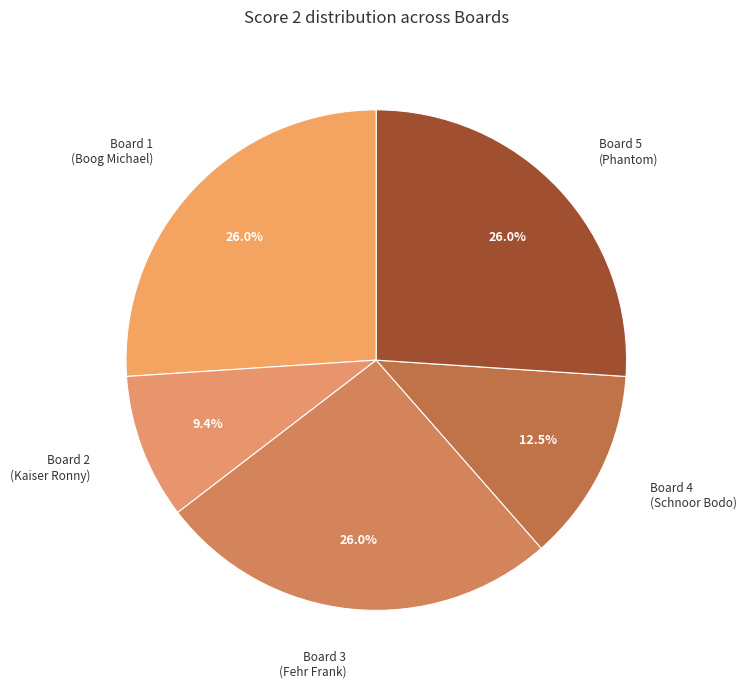

How many slices are in this pie chart?

5